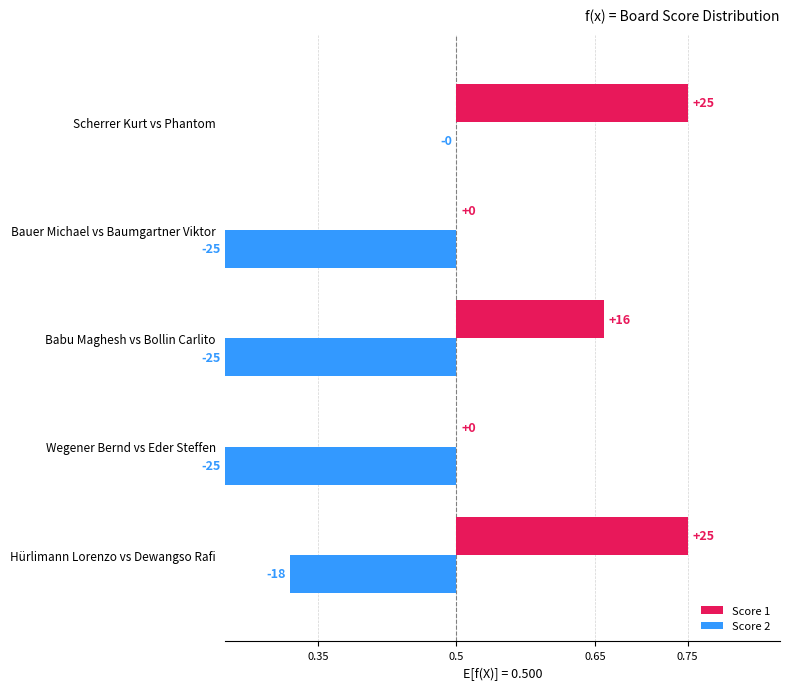

What is the highest value of the Score 1 series?

0.2